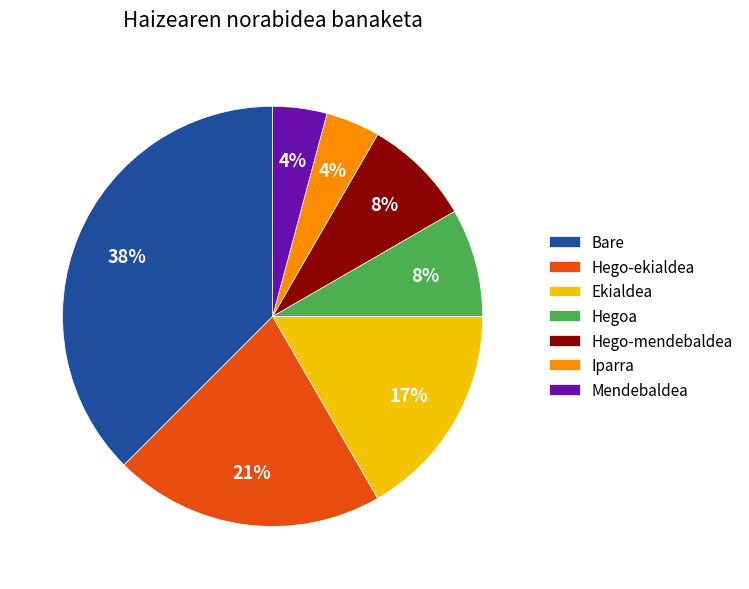

To the nearest percent, what is the combined percentage of Hego-ekialdea and Mendebaldea?

25%